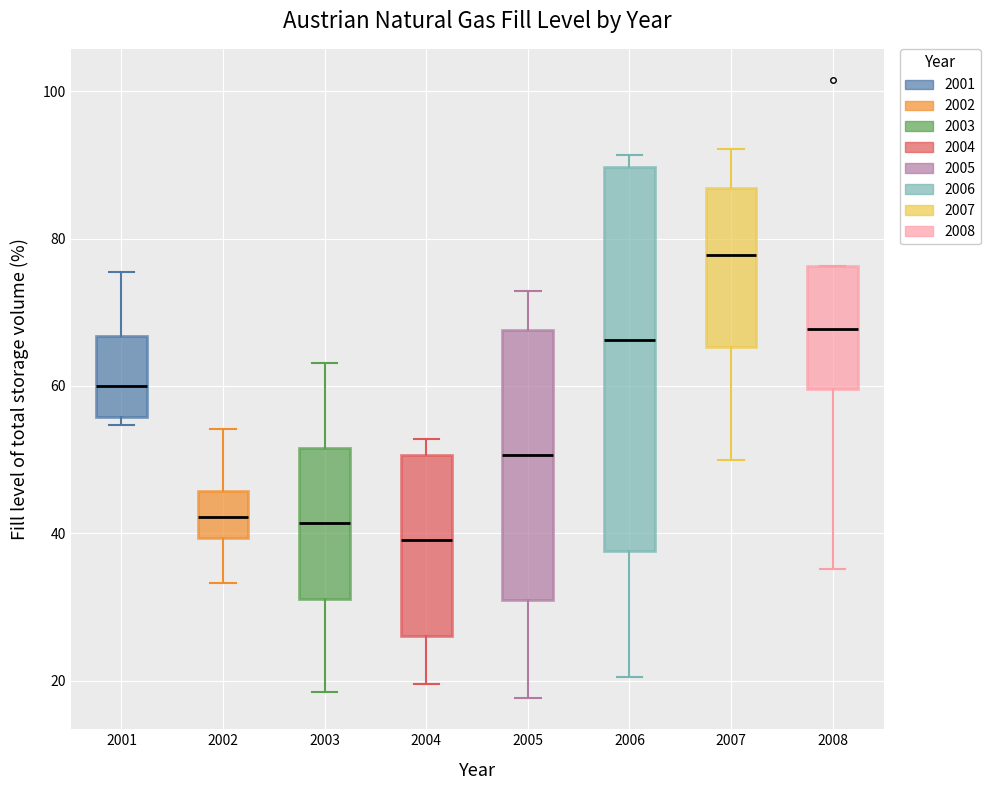

Where is the upper edge of the box at x = 2008 on the y-axis? The values are not printed on the chart, so give them approximately, as read against the axis.

76